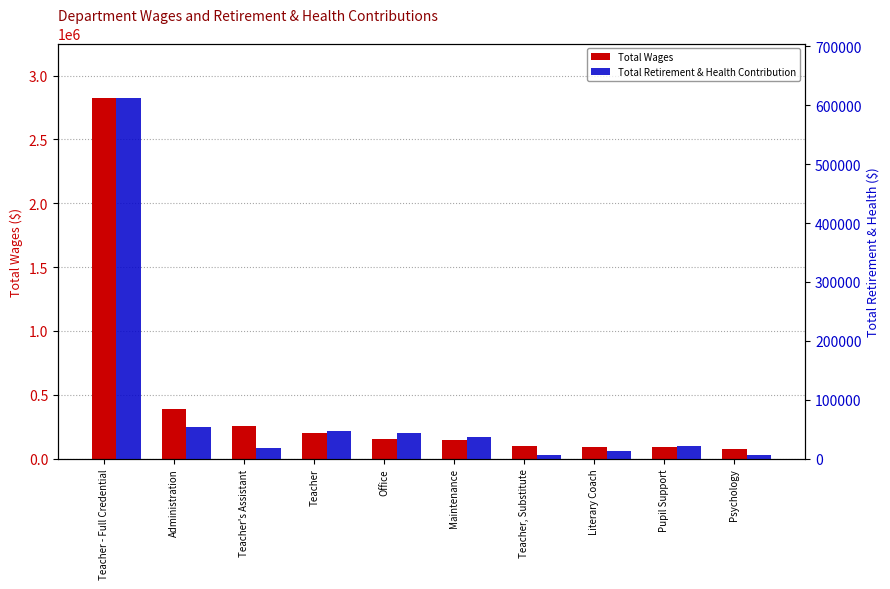

How many values in the Total Retirement & Health Contribution series exceed 37597?

4